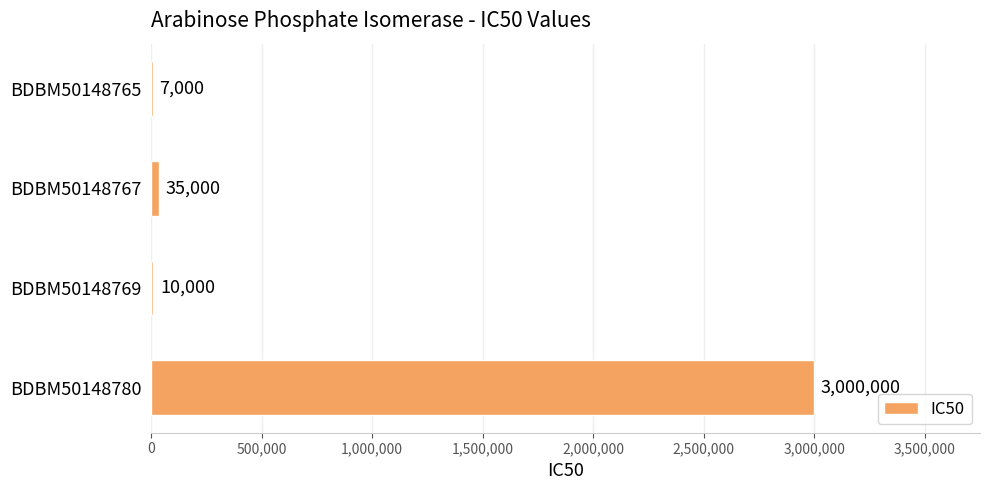

Are the bars horizontal?

Yes